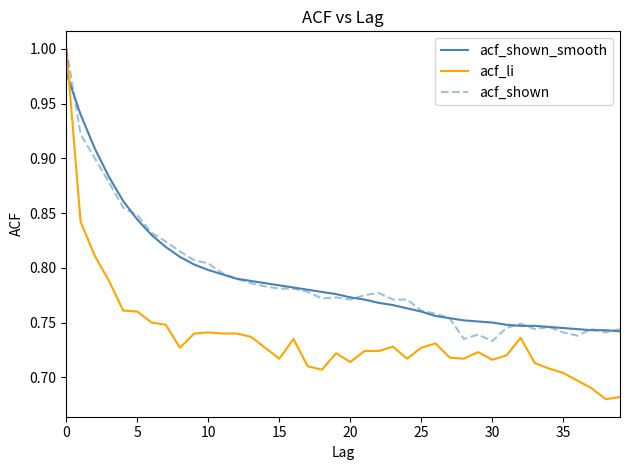

Which series has the widest spread of values?

acf_li